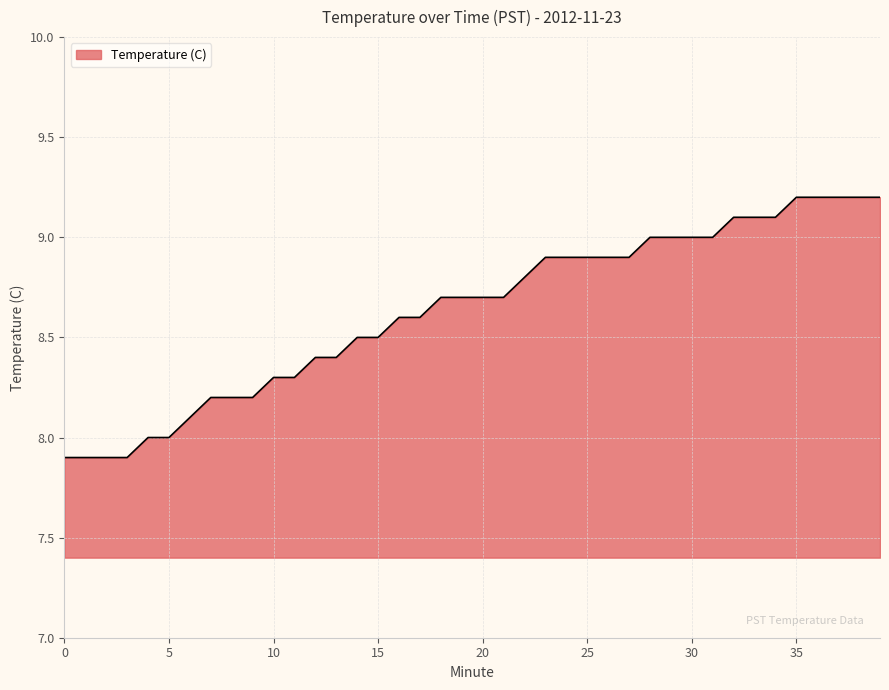

What is the smallest value displayed?

7.9